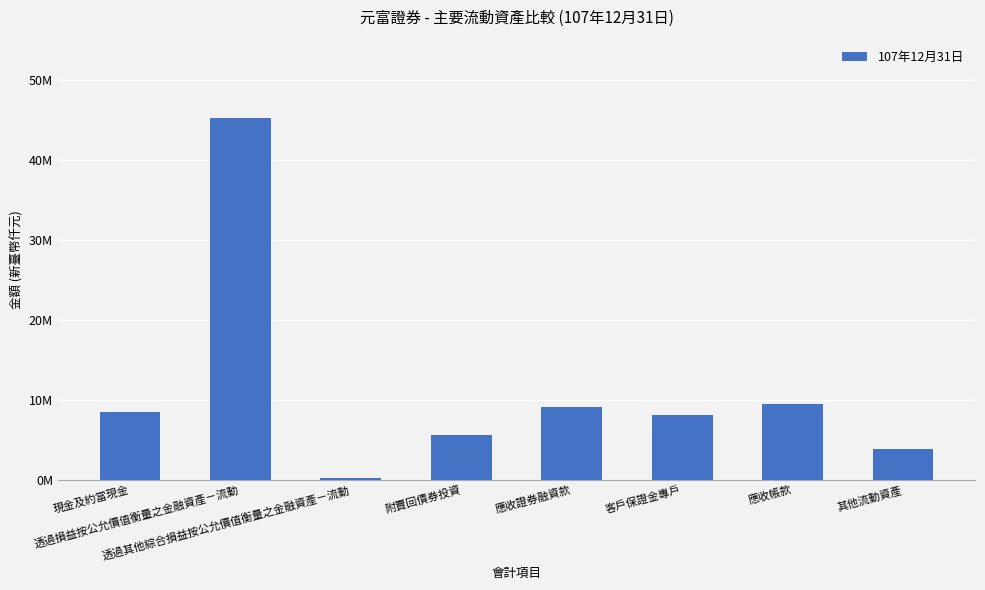

What position from the right is 透過損益按公允價值衡量之金融資產－流動?

7